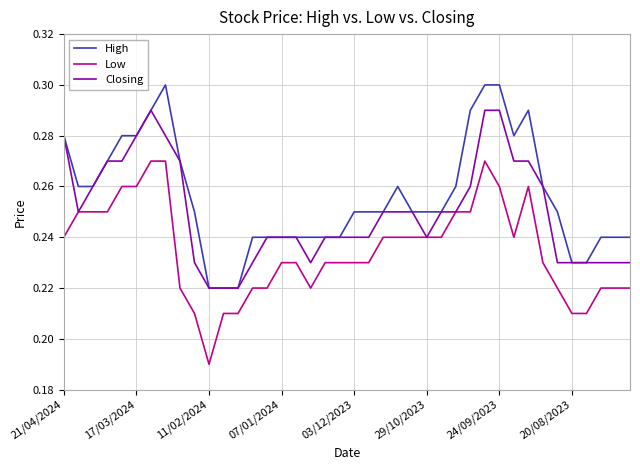

Which series has the largest total across all categories?

High